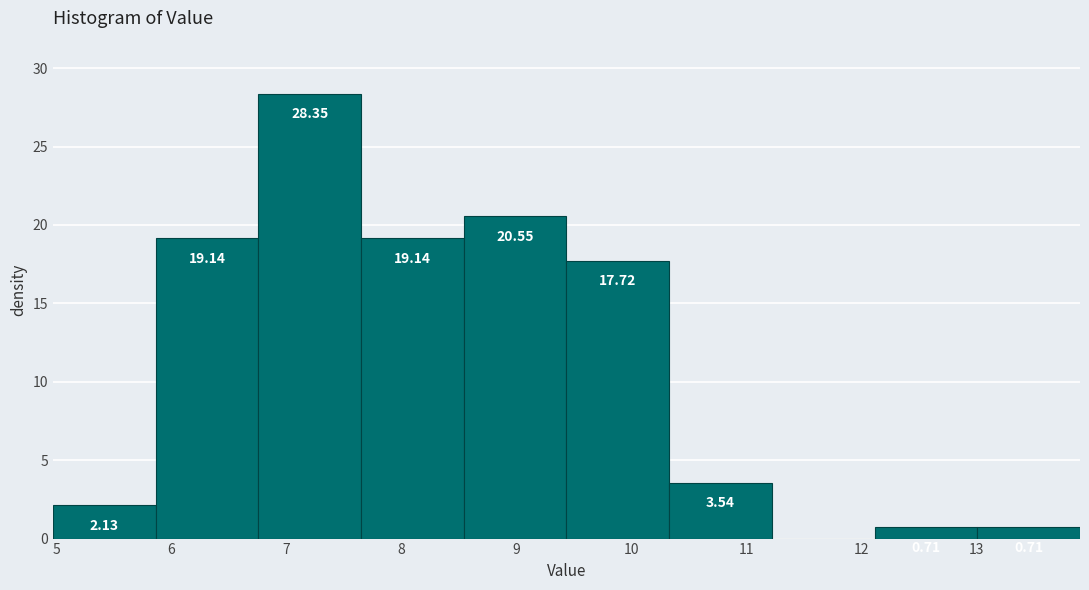

Over which range of the x-axis is the bar tallest?

6.8 to 7.6